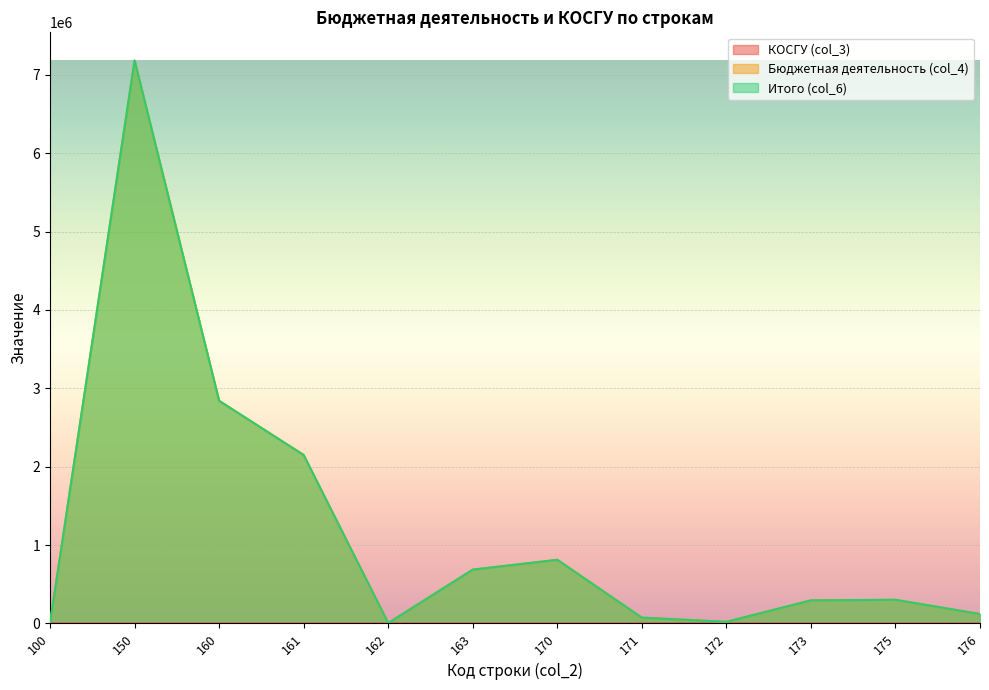

True or false: Бюджетная деятельность (col_4) and Итого (col_6) intersect in this chart.

False